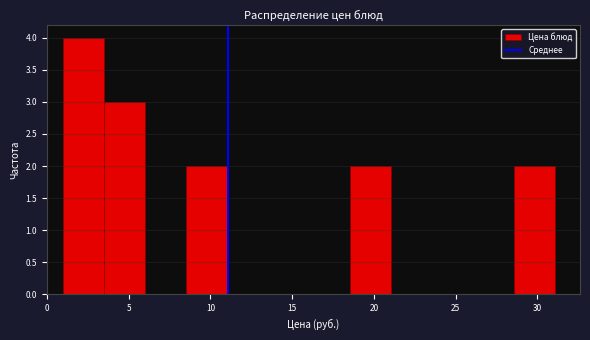

Which range on the x-axis has the tallest bar?

1.0 to 3.5